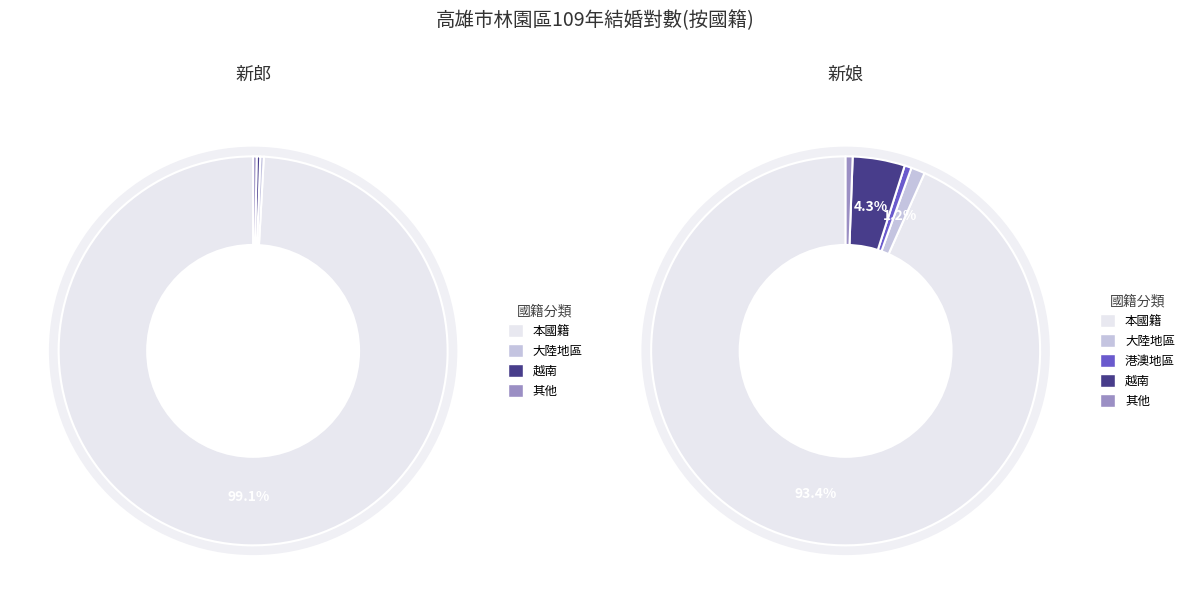

True or false: 其他 accounts for 0% of the total.

True